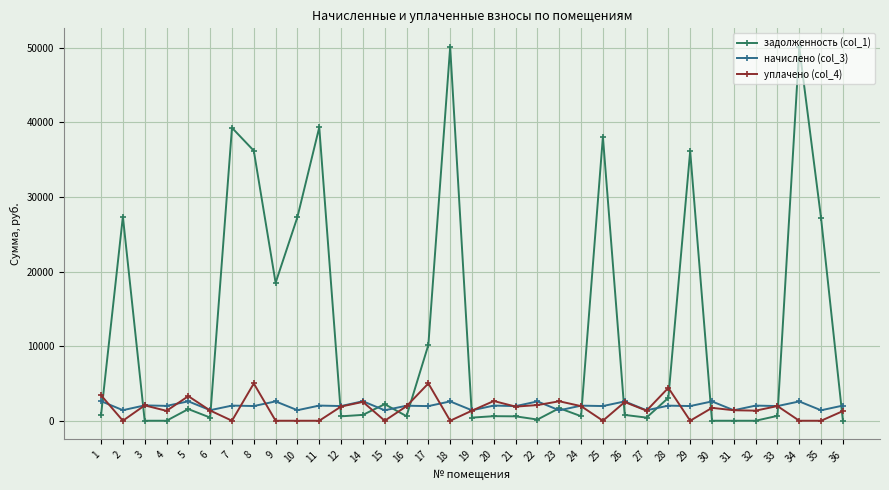

What is the difference between the maximum and minimum values in the уплачено (col_4) series?

5000.0